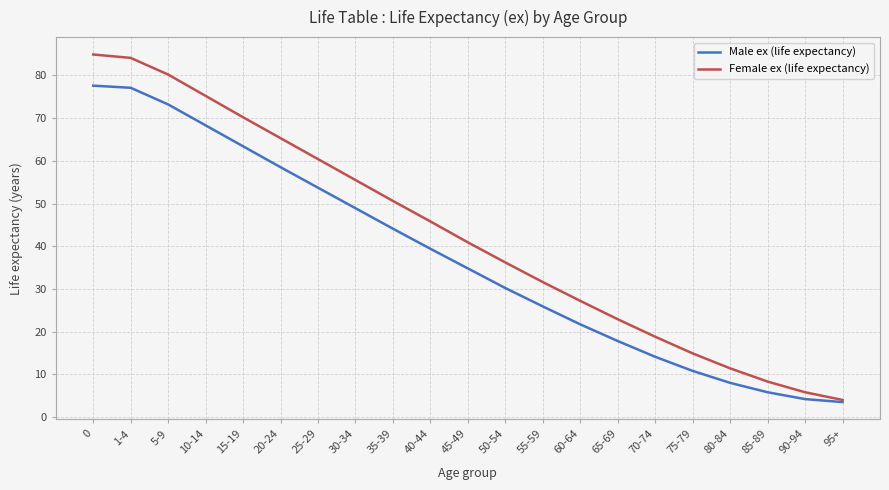

What are all the series names shown in the legend?

Male ex (life expectancy), Female ex (life expectancy)